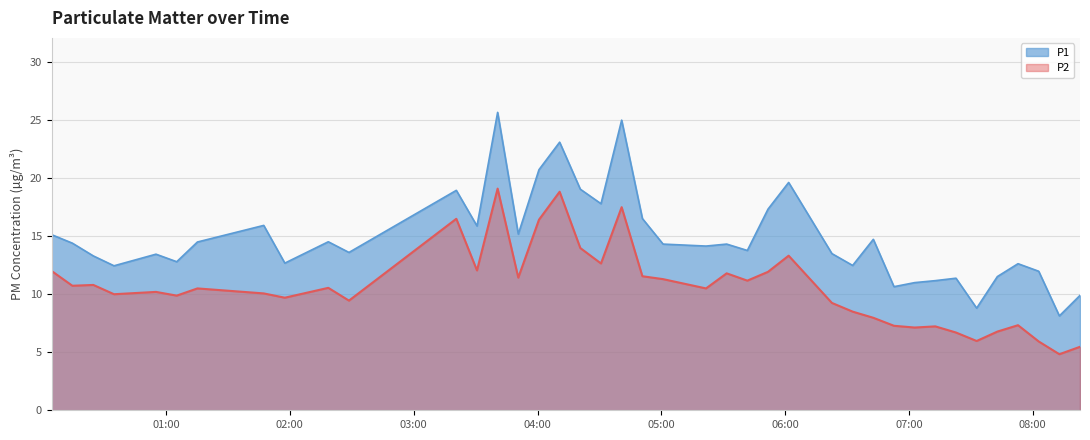

What is the total value across all series at 2023-03-30T04:20:44?

33.0